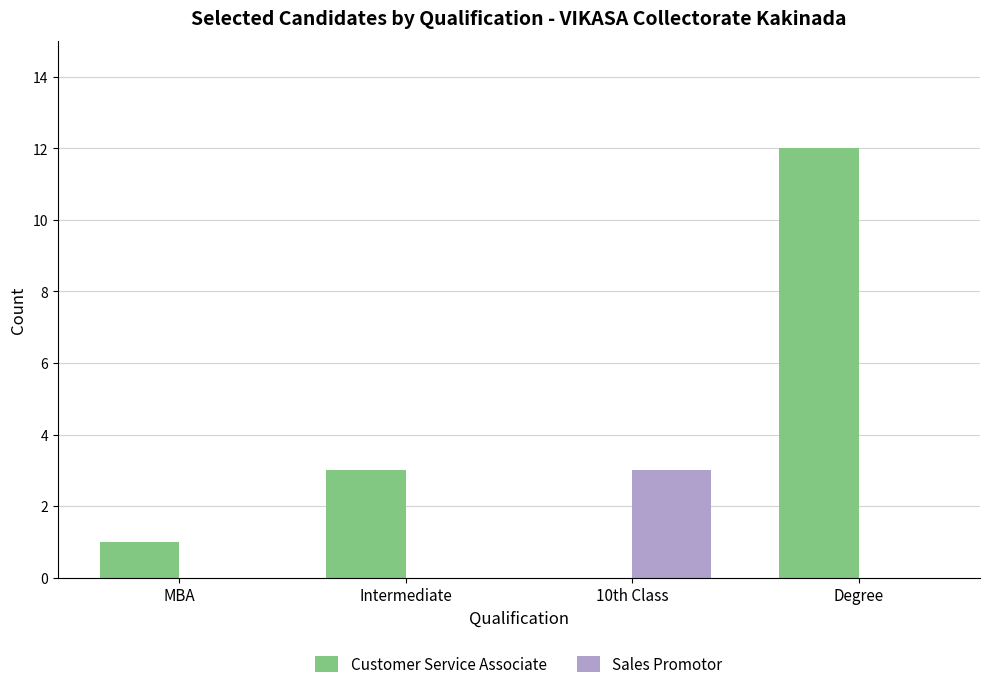

The value of Sales Promotor at 10th Class is 2. True or false?

False